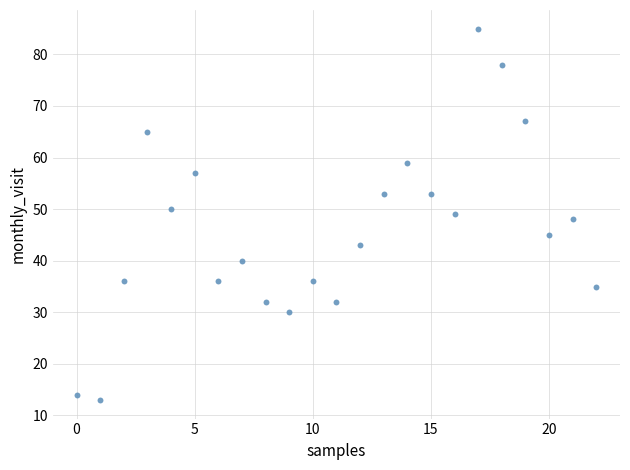

What is the range of Y values (max minus min)?

72